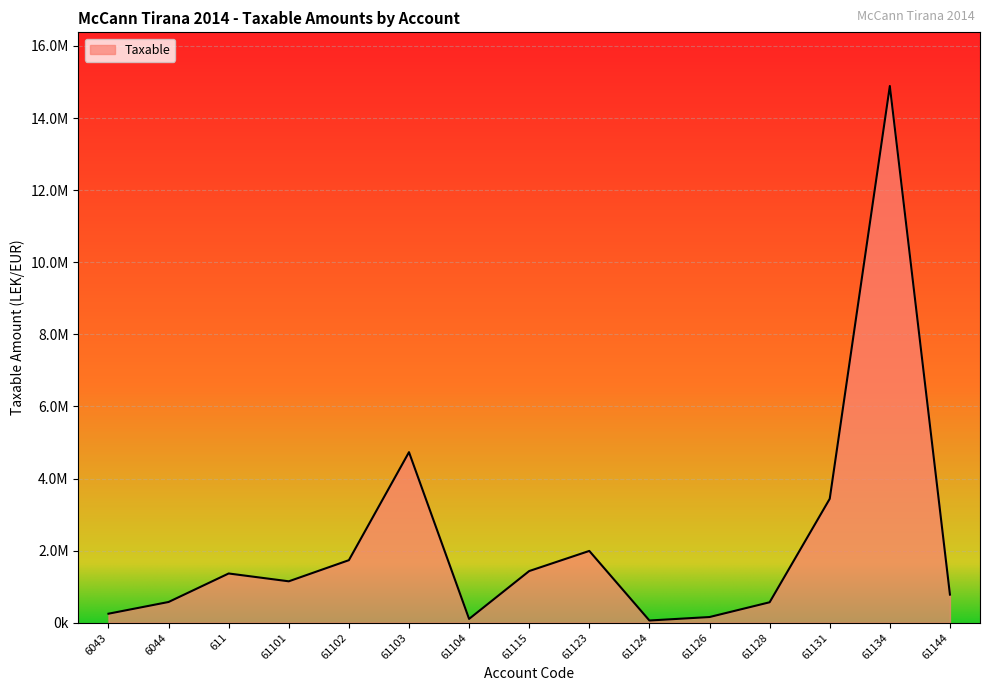

Is this an area chart (filled region under the line)?

Yes